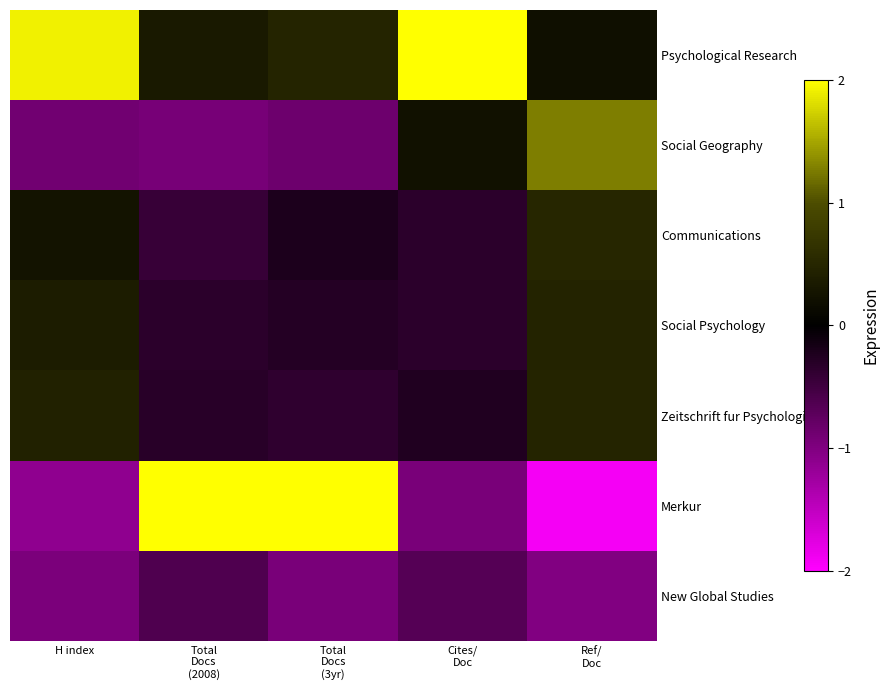

Rank the series by their maximum value, from lowest to highest.

New Global Studies, Social Psychology, Zeitschrift fur Psychologie, Communications, Social Geography, Merkur, Psychological Research